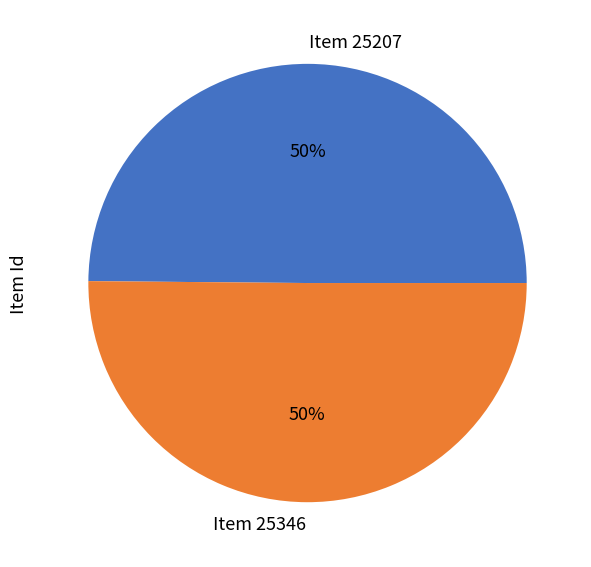

To the nearest percent, what portion does Item 25207 represent?

50%